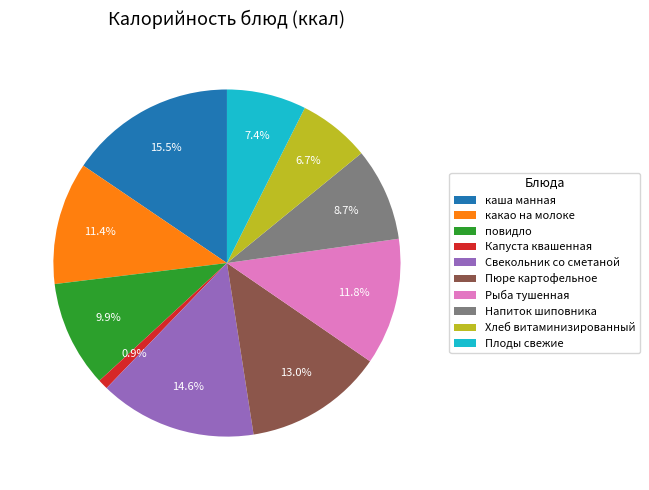

What percentage is the Хлеб витаминизированный slice, to the nearest percent?

7%